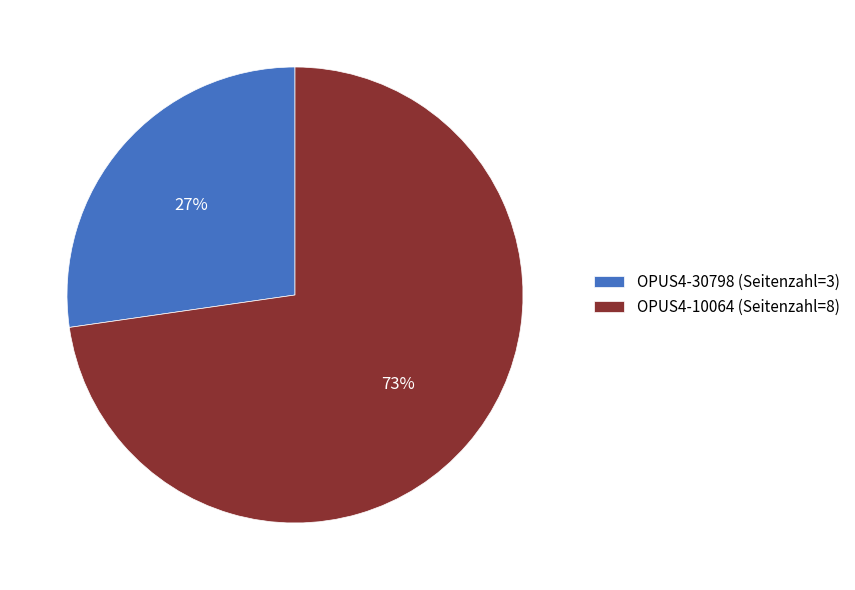

What is the smallest slice in the pie chart?

OPUS4-30798 (Seitenzahl=3)